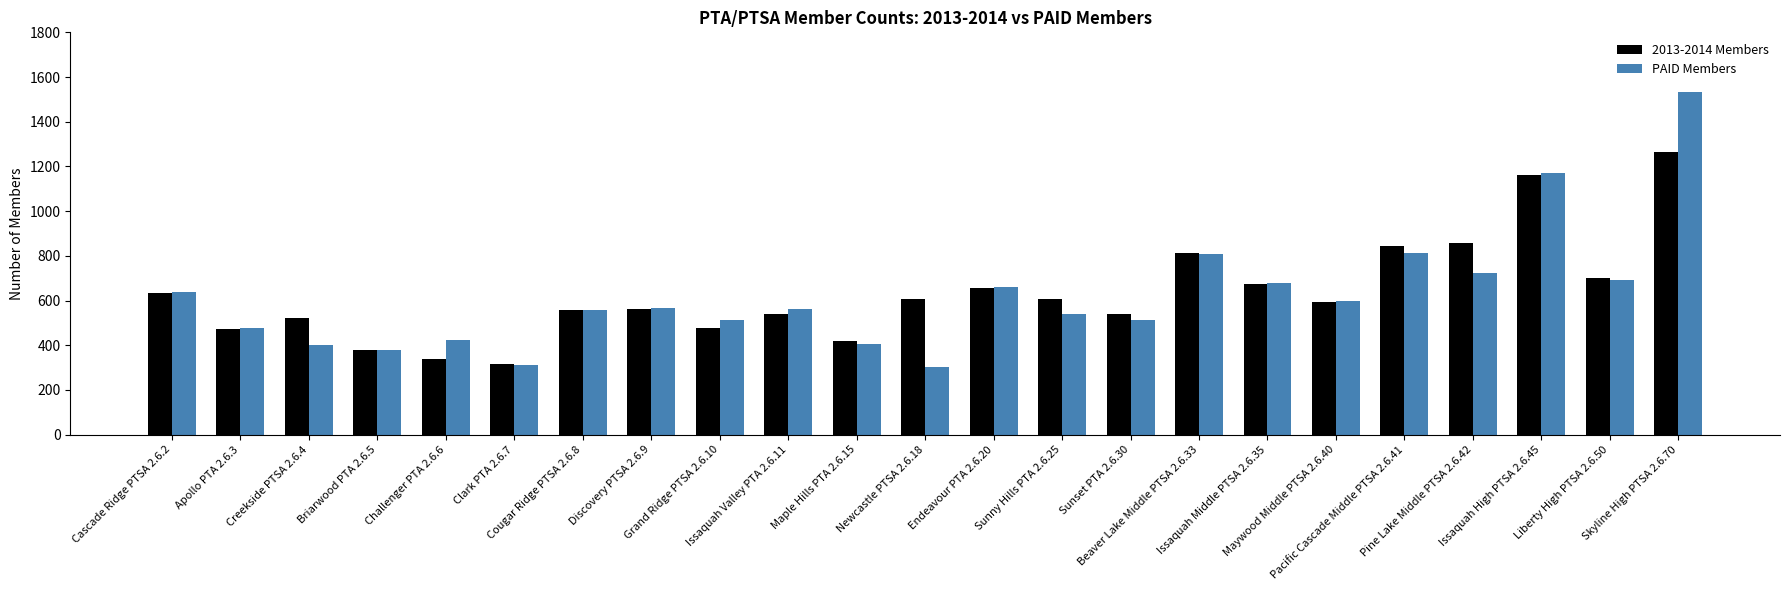

Which series has the widest spread of values?

PAID Members